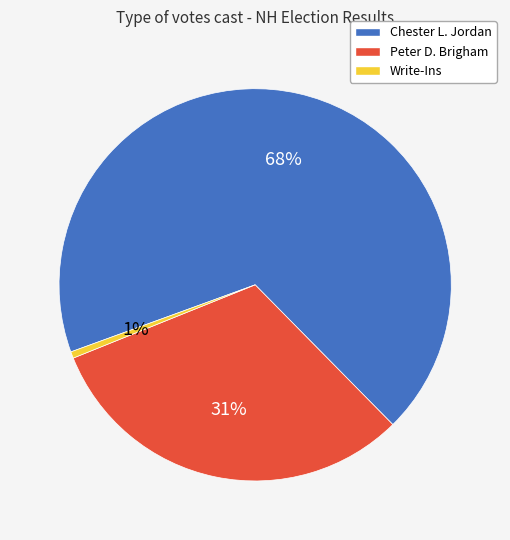

Do Write-Ins and Peter D. Brigham together represent more than half of the pie?

No